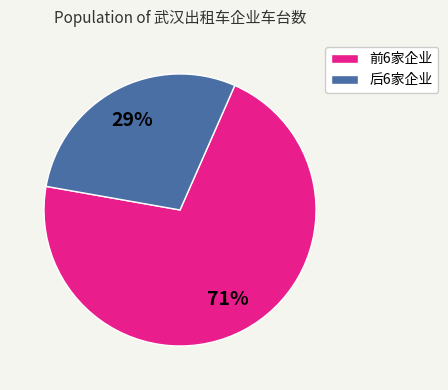

Between 后6家企业 and 前6家企业, which is larger?

前6家企业